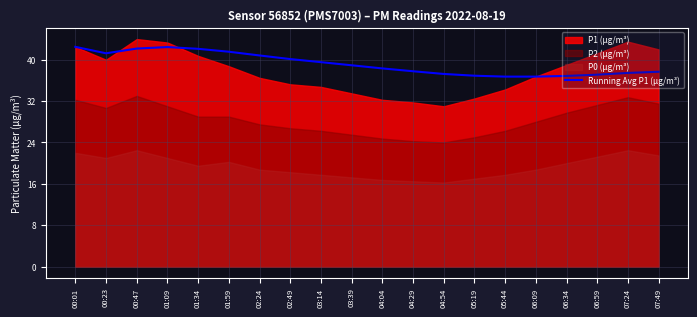

Is it true that Running Avg P1 (μg/m³) equals 41.6 at 01:59?

True